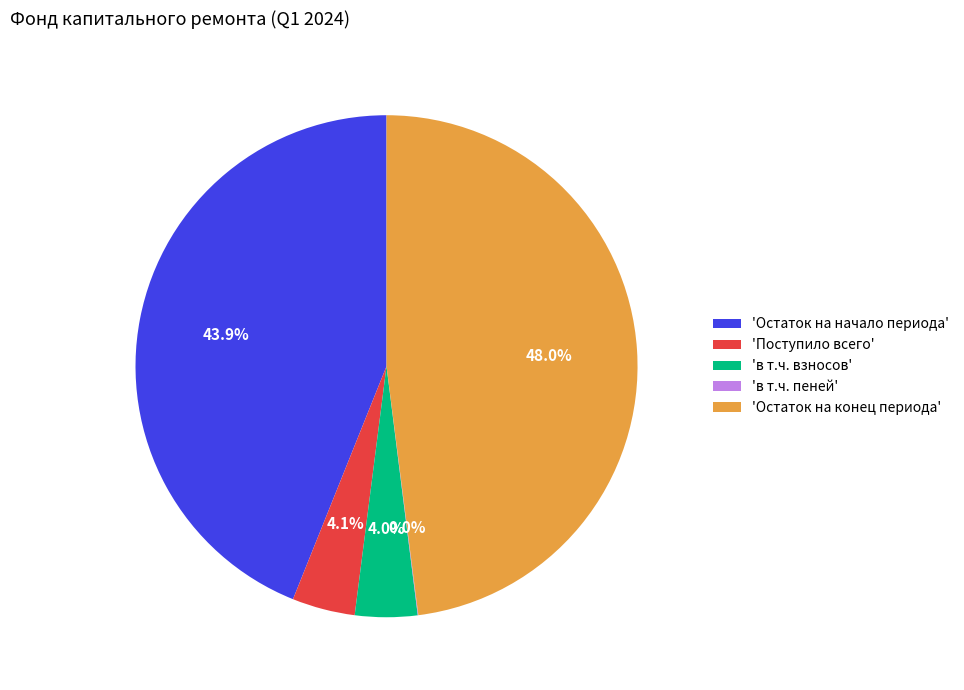

Do 'Остаток на конец периода' and 'Поступило всего' together represent more than half of the pie?

Yes